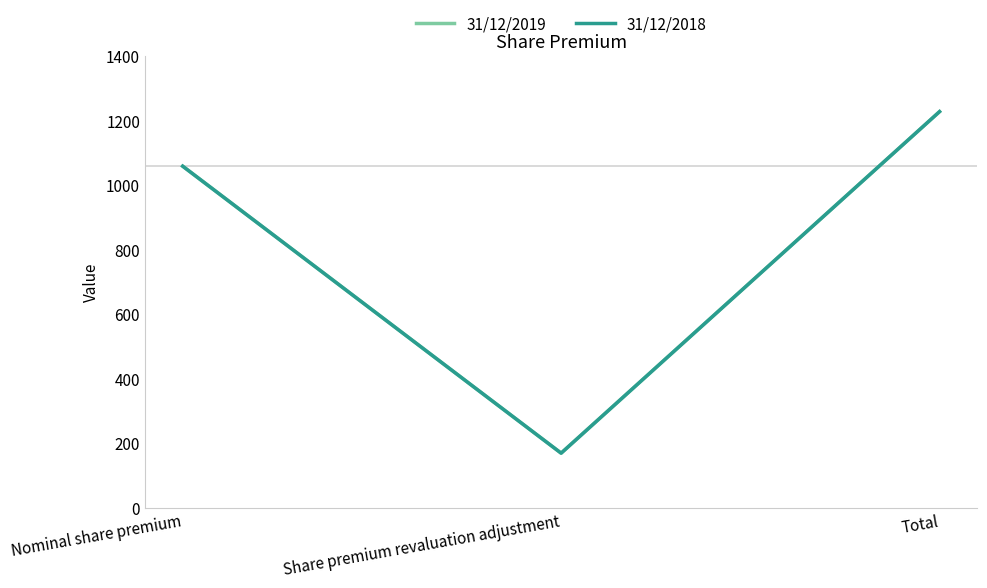

Count the 31/12/2019 values in the range 169 to 1227.

3